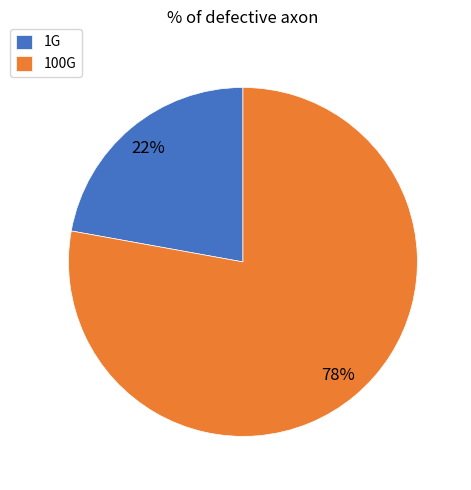

What percentage is the 1G slice, to the nearest percent?

22%